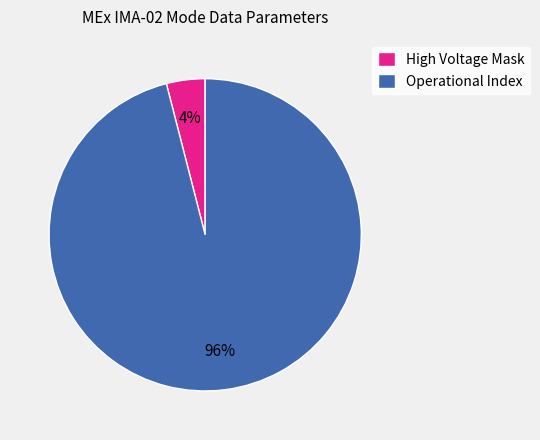

How many slices are in this pie chart?

2